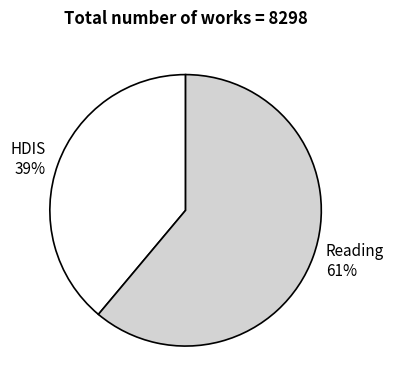

What is the majority slice?

Reading